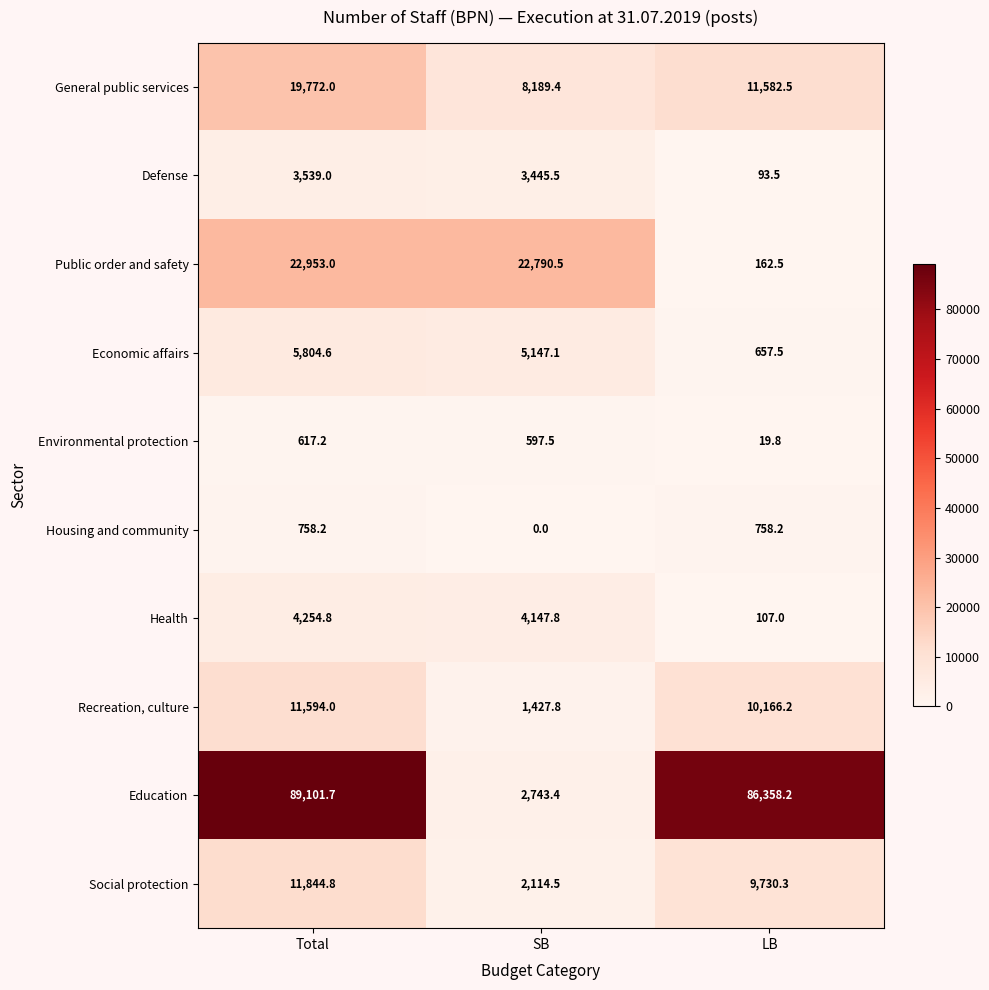

What is the difference between the highest and lowest values at LB?

86338.4